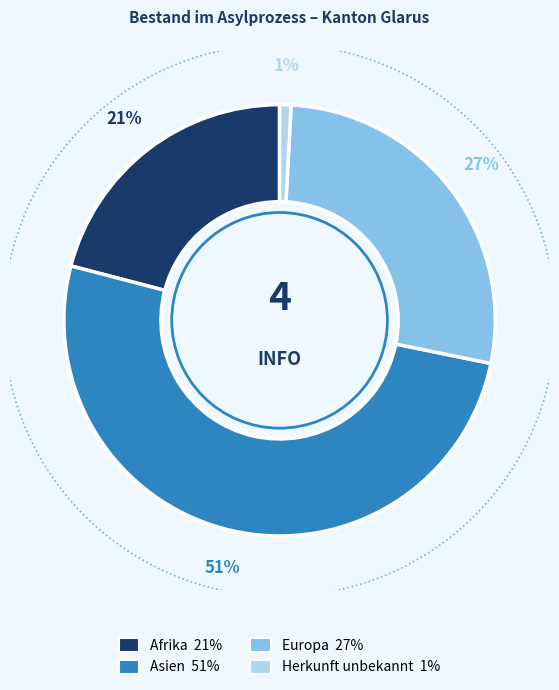

What percentage is the Herkunft unbekannt slice, to the nearest percent?

1%